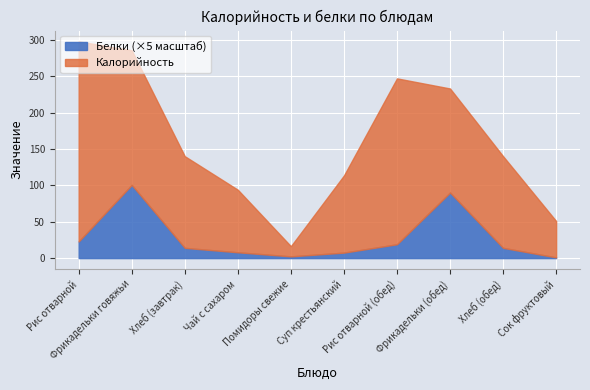

At Фрикадельки (обед), list the series in order from smallest to largest.

Proteins, Calories